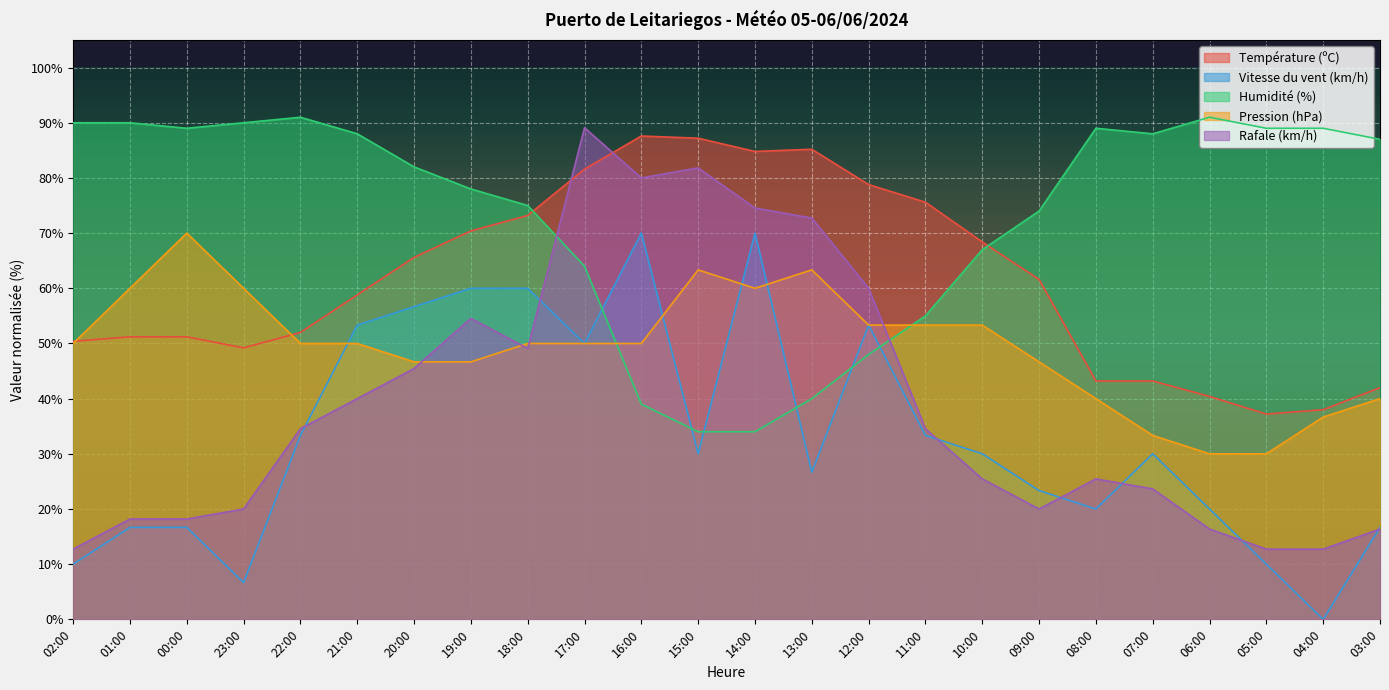

Which series ends up on top after the final intersection of Pression (hPa) and Température (ºC)?

Température (ºC)